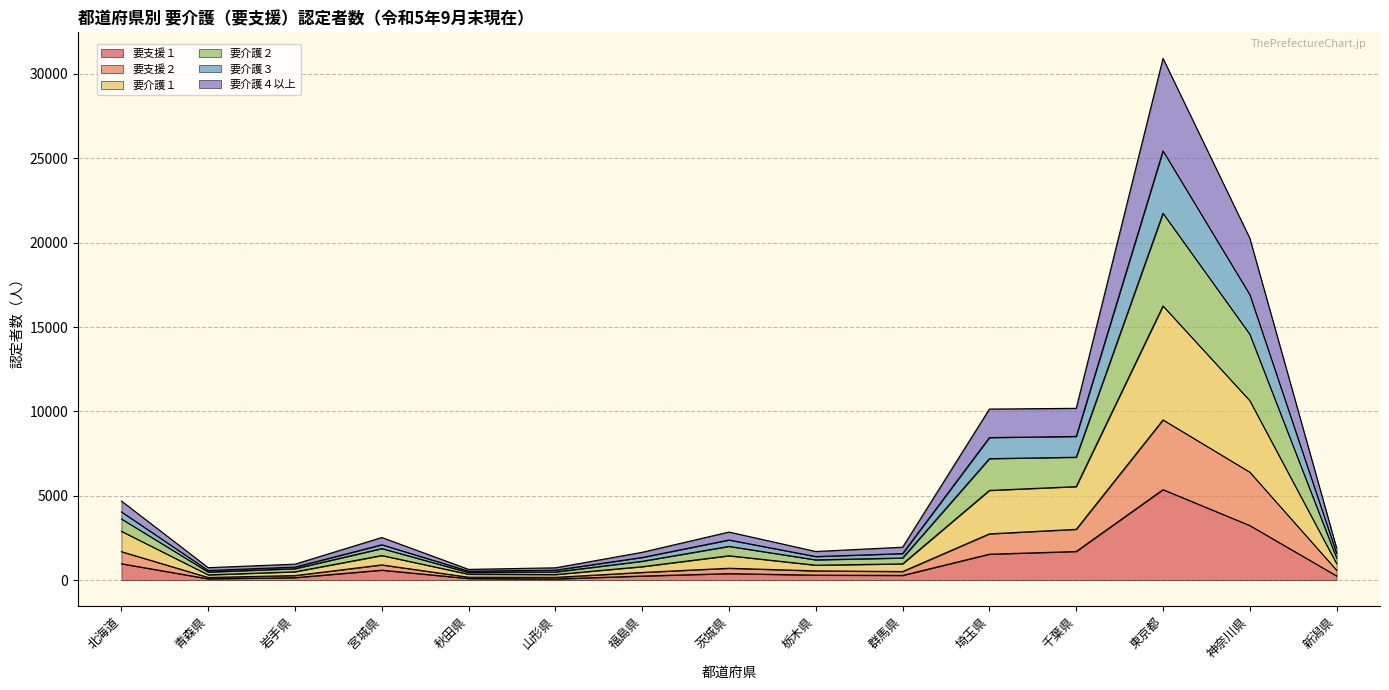

What is the sum of the 要支援１ values at 福島県 and 北海道?

1210